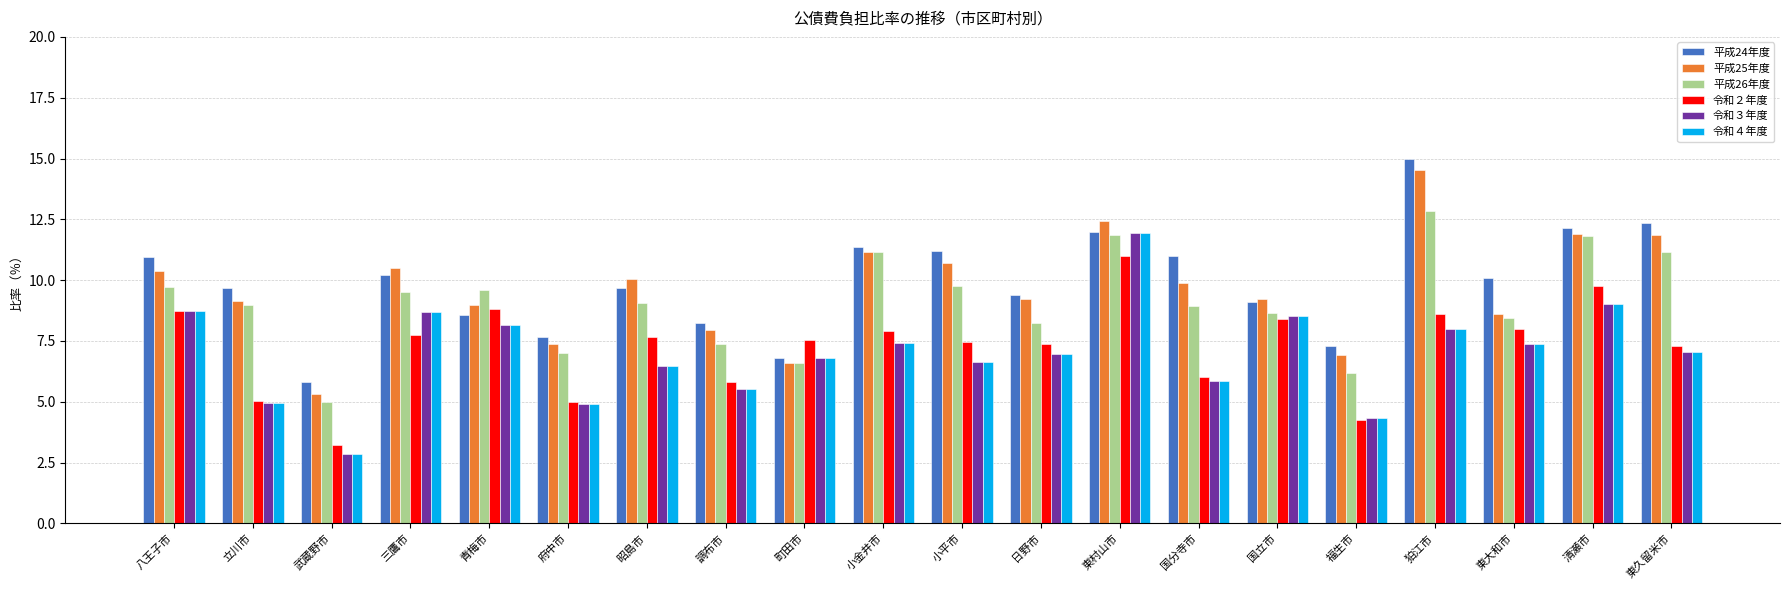

What is the difference between the highest and lowest values at 国立市?

0.8